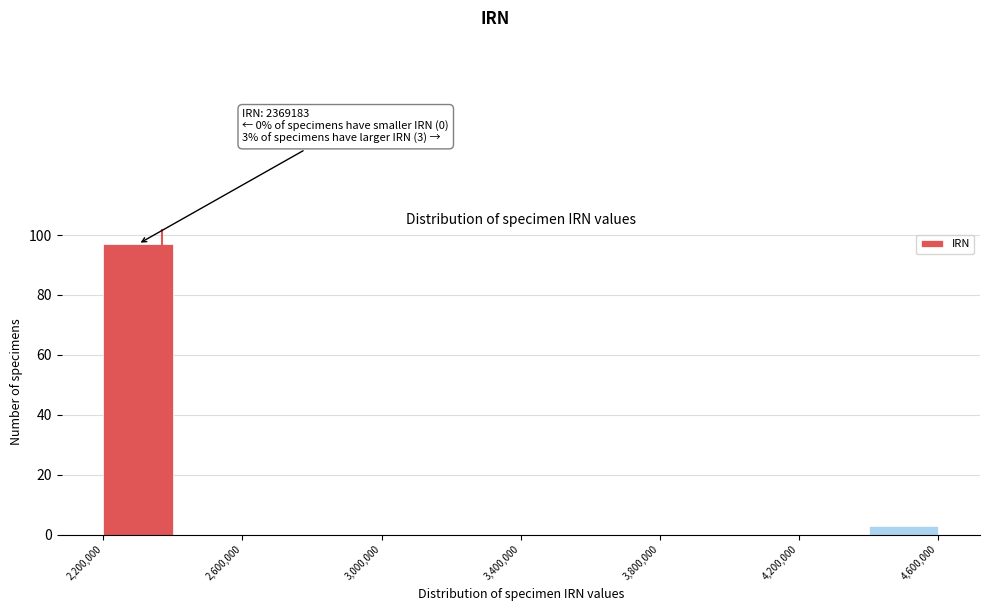

Which range on the x-axis has the tallest bar?

2200000 to 2400000